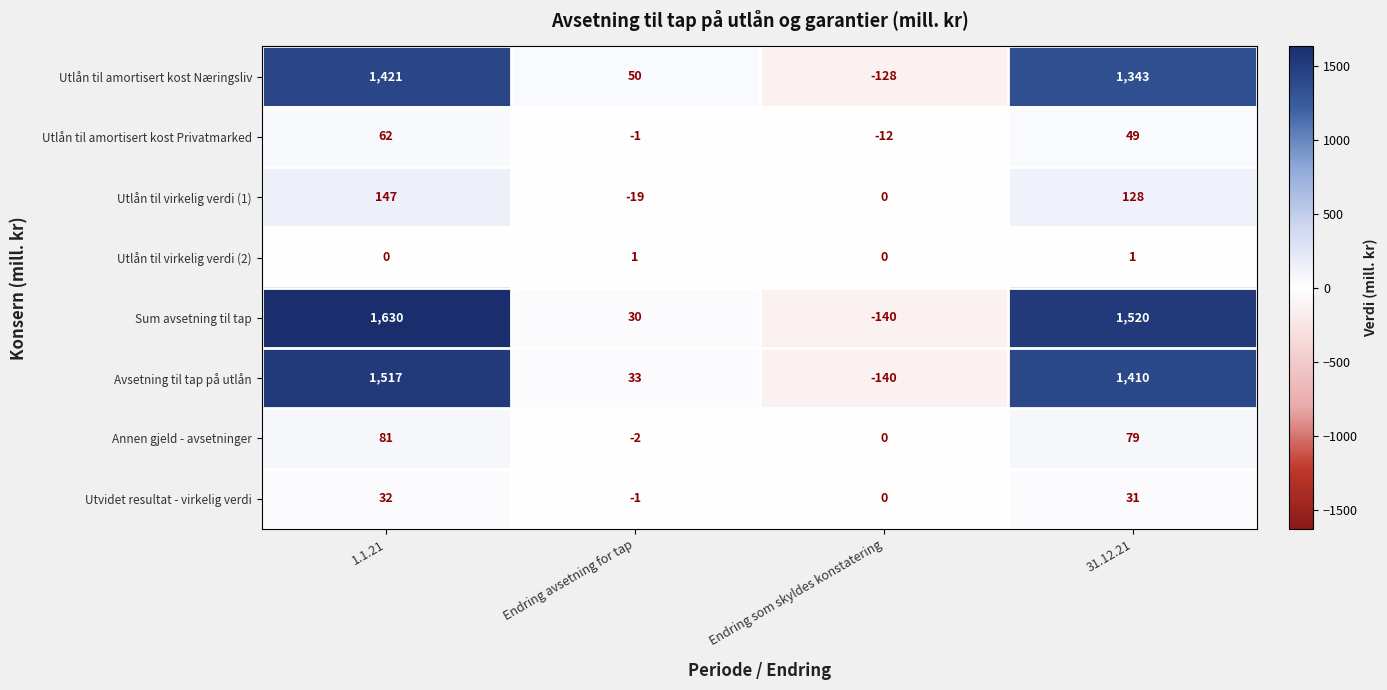

List the series in order of their peak value, lowest first.

Utlån til virkelig verdi (2), Utvidet resultat - virkelig verdi, Utlån til amortisert kost Privatmarked, Annen gjeld - avsetninger, Utlån til virkelig verdi (1), Utlån til amortisert kost Næringsliv, Avsetning til tap på utlån, Sum avsetning til tap